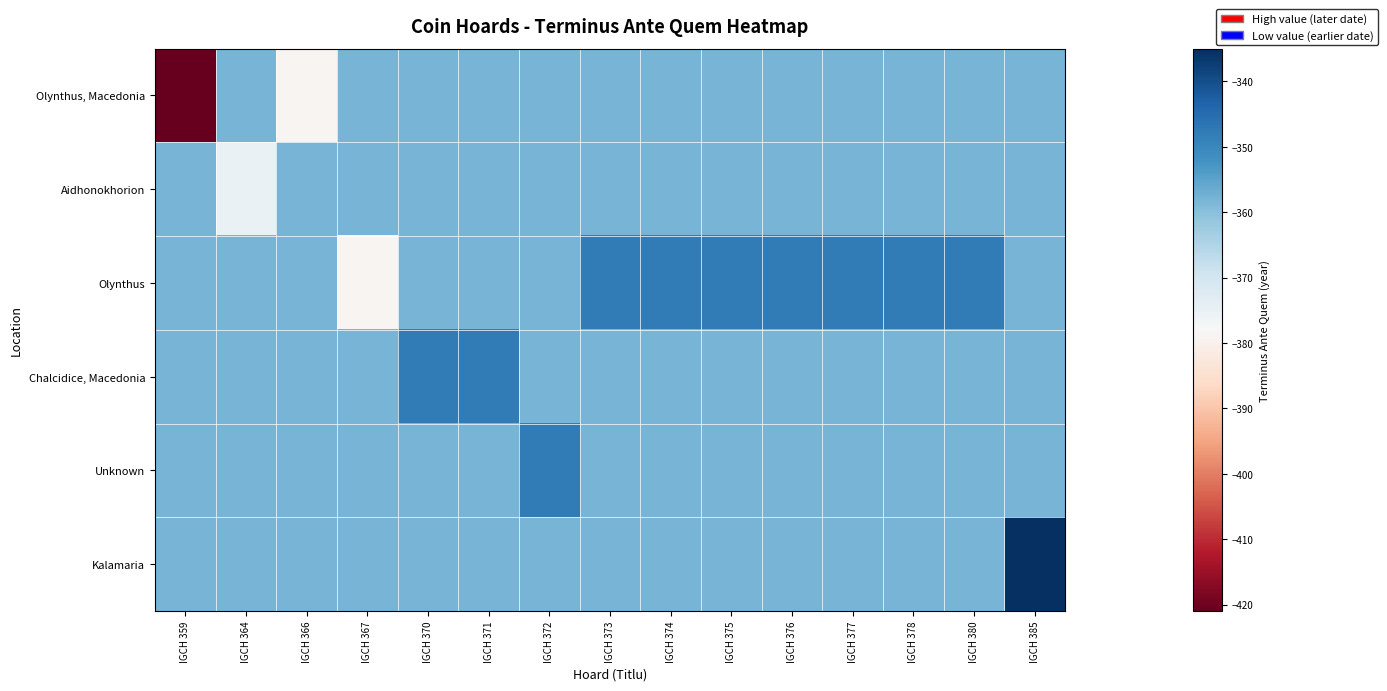

Between IGCH 370 and IGCH 366, which is larger?

IGCH 370